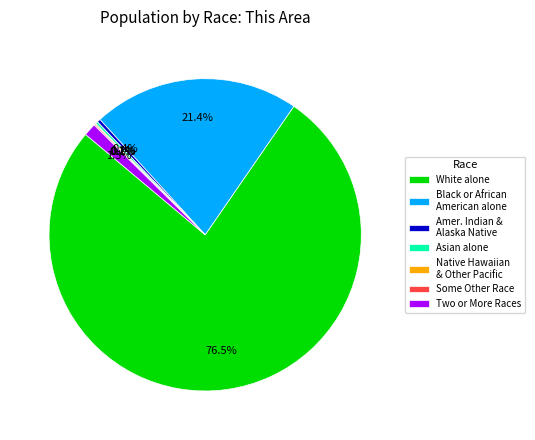

What is the ratio of the value at Black or African American alone to the value at Two or More Races?

16.5